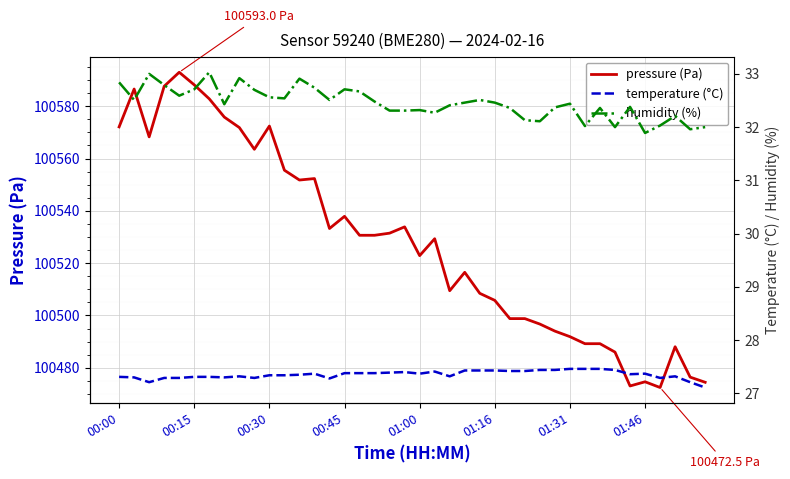

What is the lowest value of the pressure (Pa) series?

100472.5